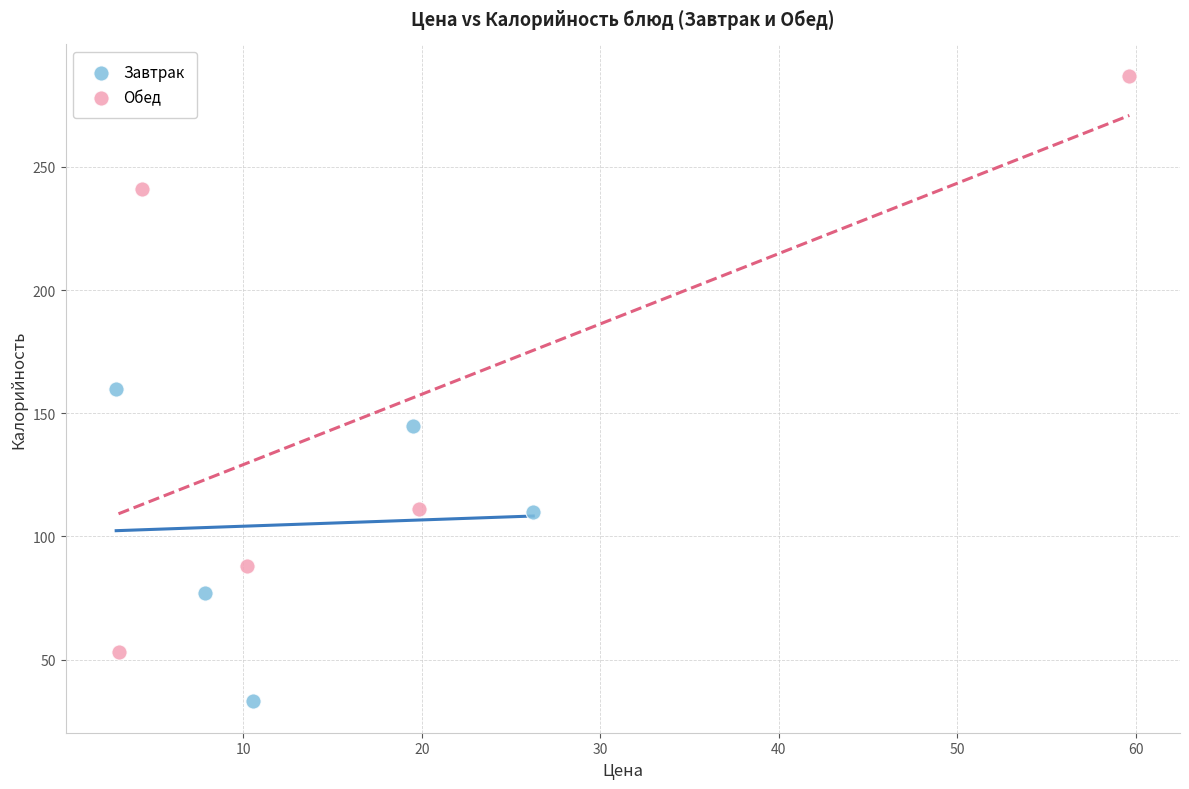

What are all the series names shown in the legend?

Завтрак, Обед